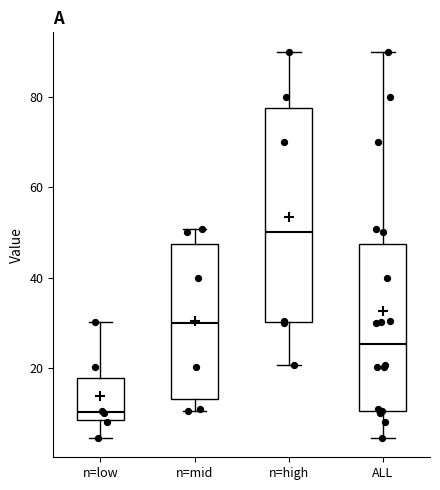

Where is the lower edge of the box for n=low on the y-axis? The values are not printed on the chart, so give them approximately, as read against the axis.

8